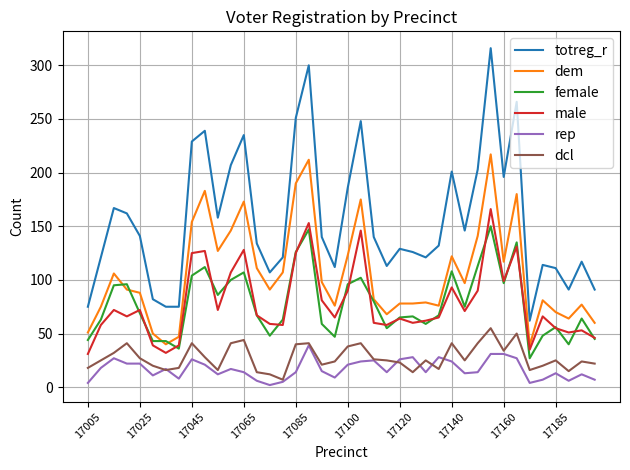

What is the highest value of the dem series?

217